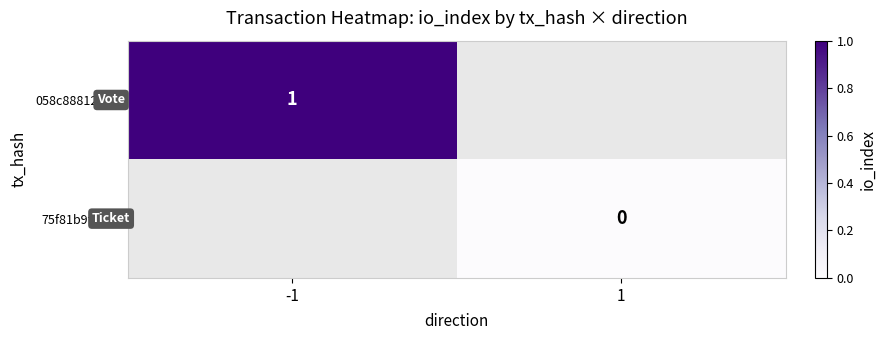

True or false: 058c88812d… has a value of 1 at -1.

True